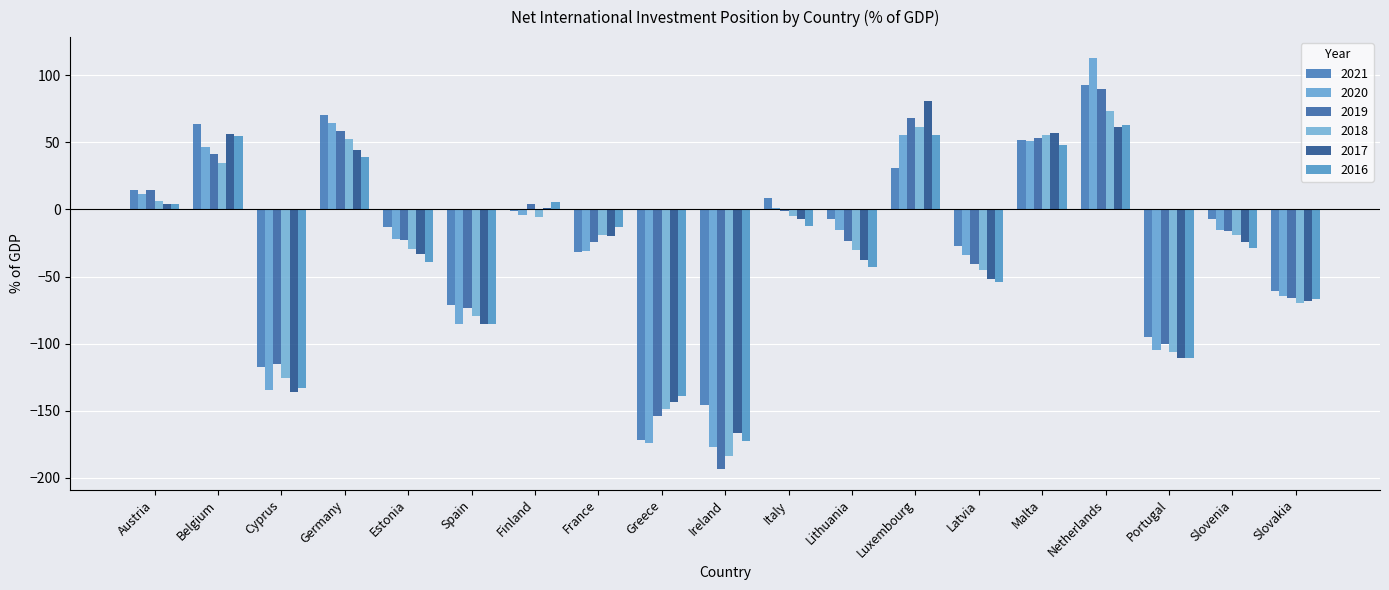

What is the total value across all series at Slovakia?

-395.6